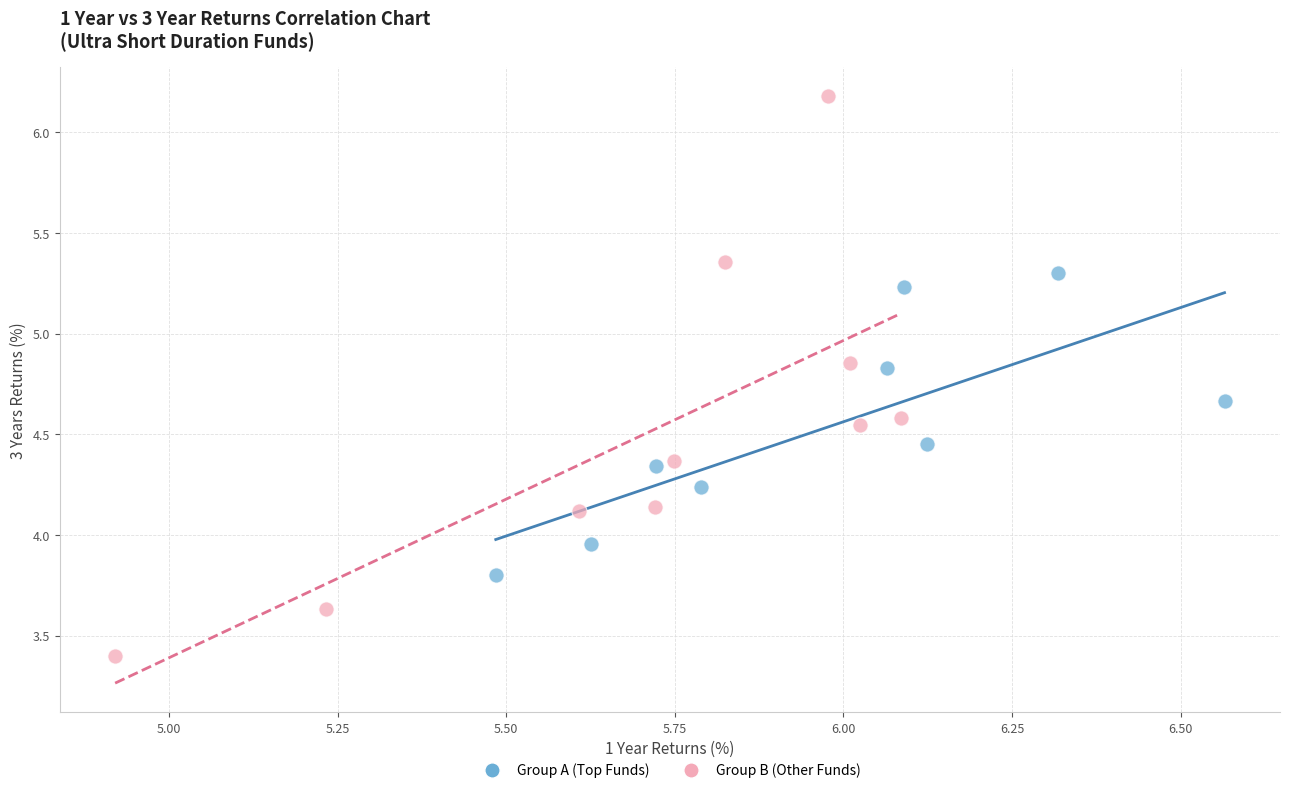

What are all the series names shown in the legend?

Group A (Top Funds), Group B (Other Funds)